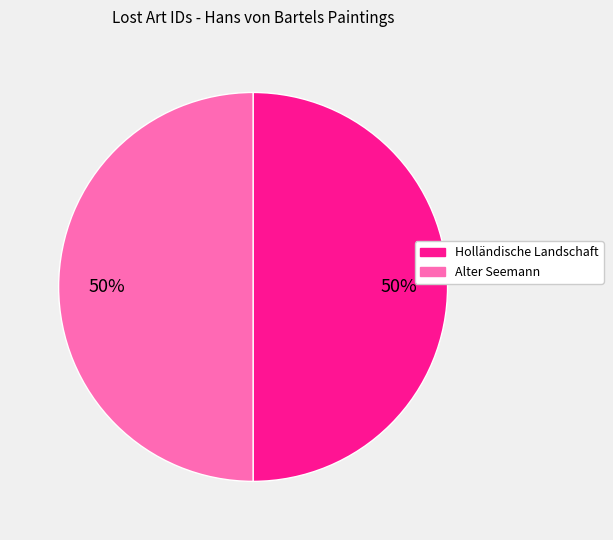

What percentage is the Alter Seemann slice, to the nearest percent?

50%